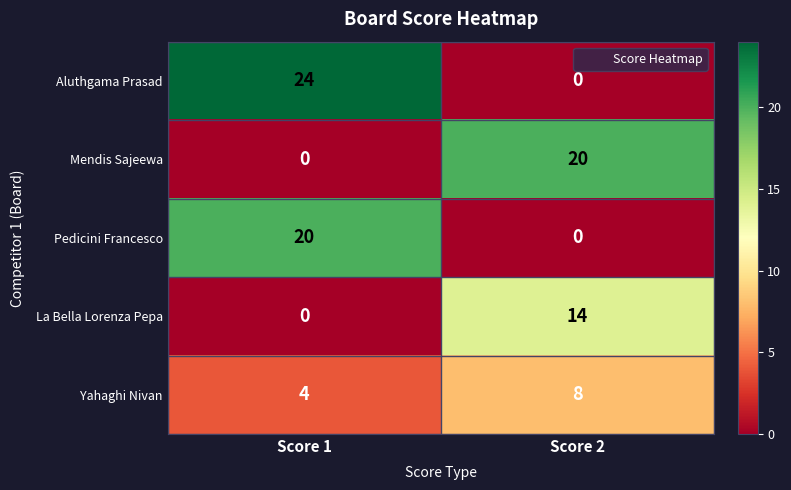

Count the number of categories in the chart.

2